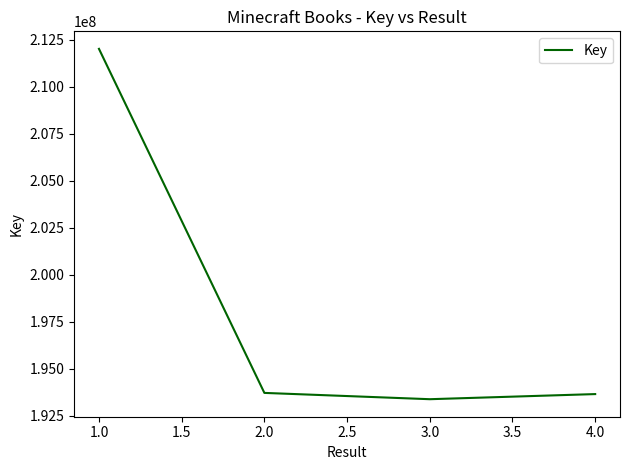

What is the difference between the maximum and minimum values?

18633220